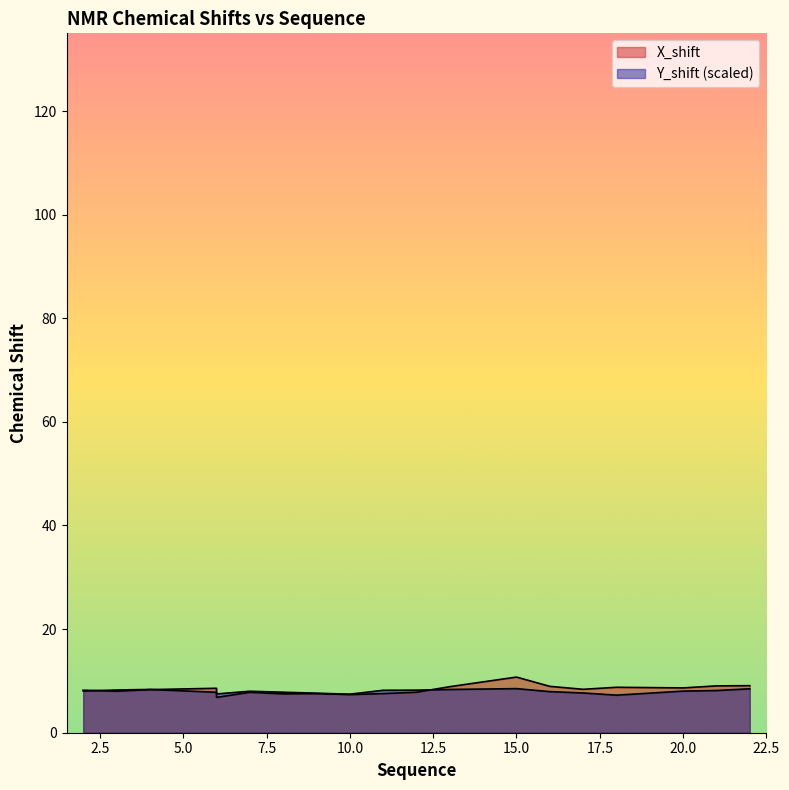

Reading left to right, list all the values displayed in this chart.

X_shift: 2=8.2	3=8.0	4=8.3	6=8.6	6=7.7	6=6.8	7=7.8	8=7.5	9=7.5	10=7.4	11=7.5	12=7.8	13=8.9	15=10.7	16=8.9	17=8.4	18=8.8	20=8.7	21=9.0	22=9.1
Y_shift: 2=8.1	3=8.2	4=8.4	6=7.8	6=7.5	6=7.5	7=8.0	8=7.8	9=7.6	10=7.4	11=8.2	12=8.2	13=8.3	15=8.5	16=7.9	17=7.7	18=7.3	20=8.0	21=8.1	22=8.5